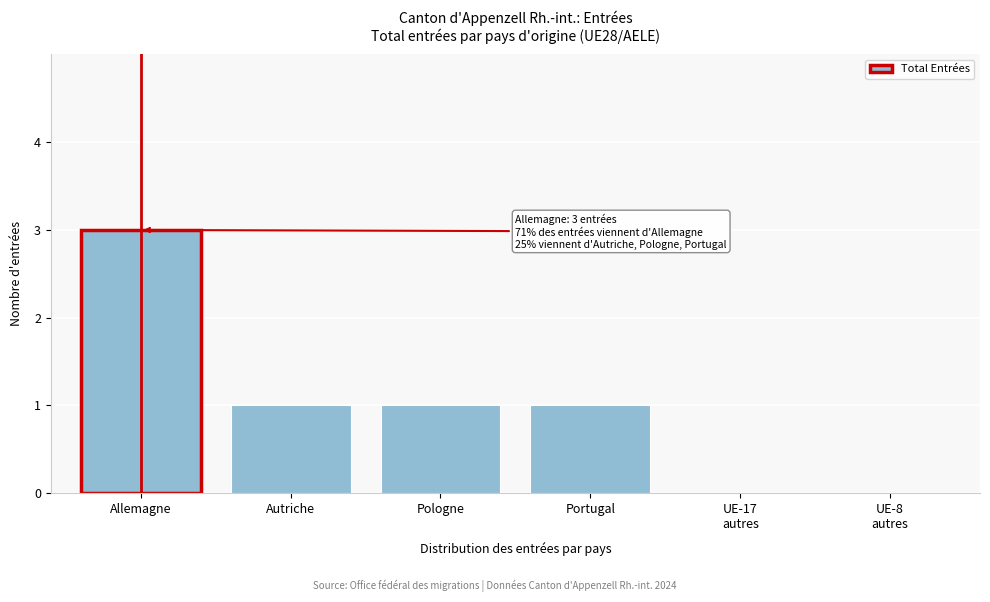

At which category does the chart reach its peak across all series?

Allemagne